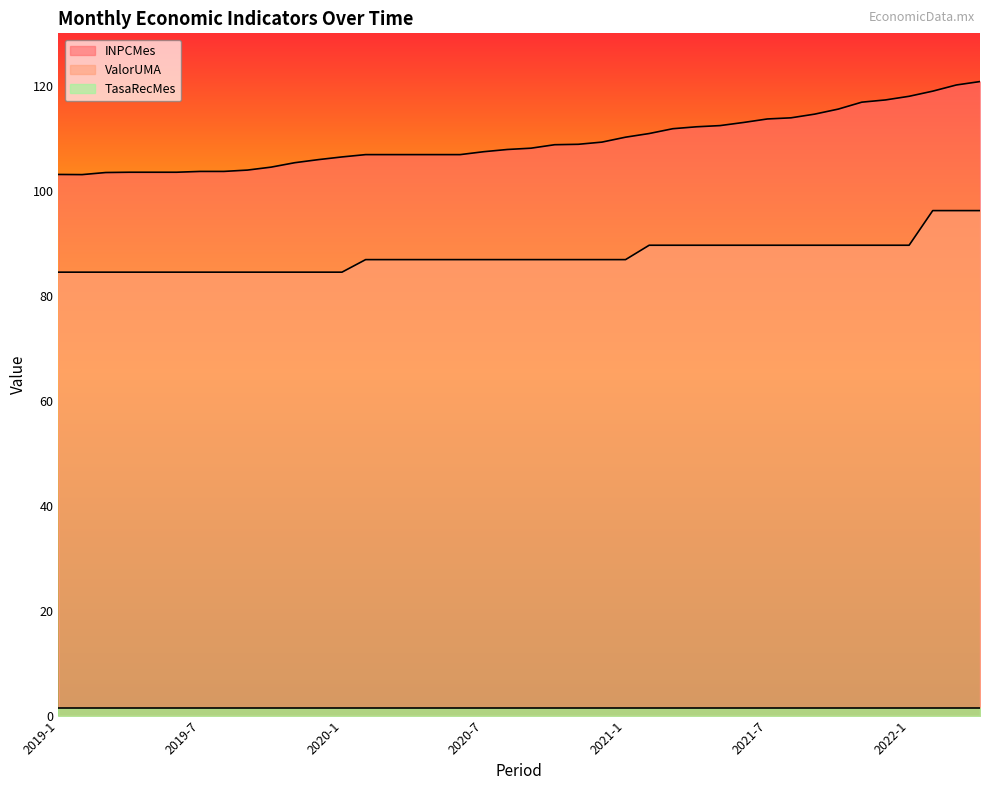

Is the value of INPCMes at 2019-2 greater than the value of ValorUMA at 2019-7?

Yes